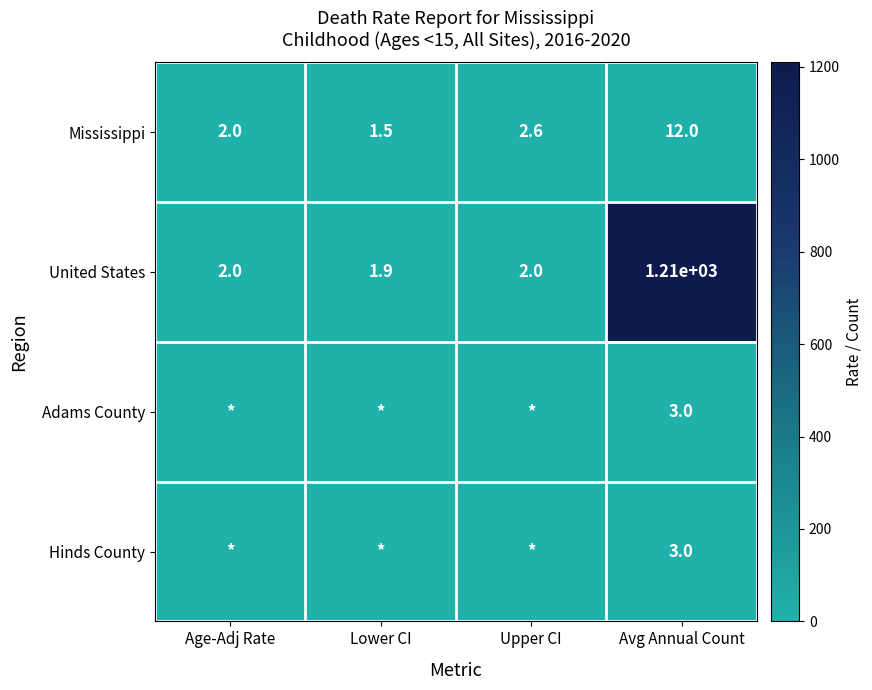

The Mississippi series shows 16.3 at Avg Annual Count. True or false?

False